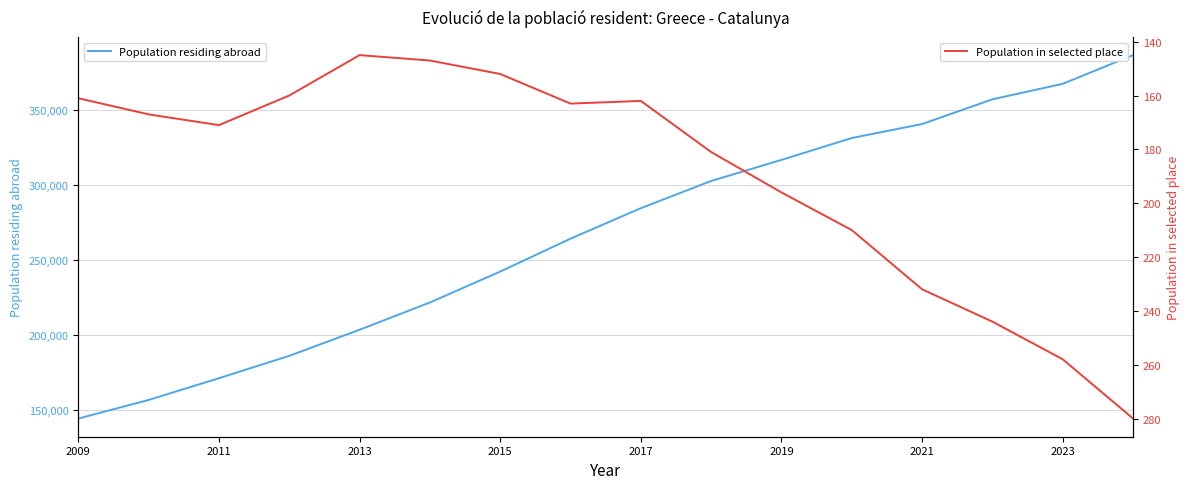

What is the minimum value for Population residing abroad?

144002